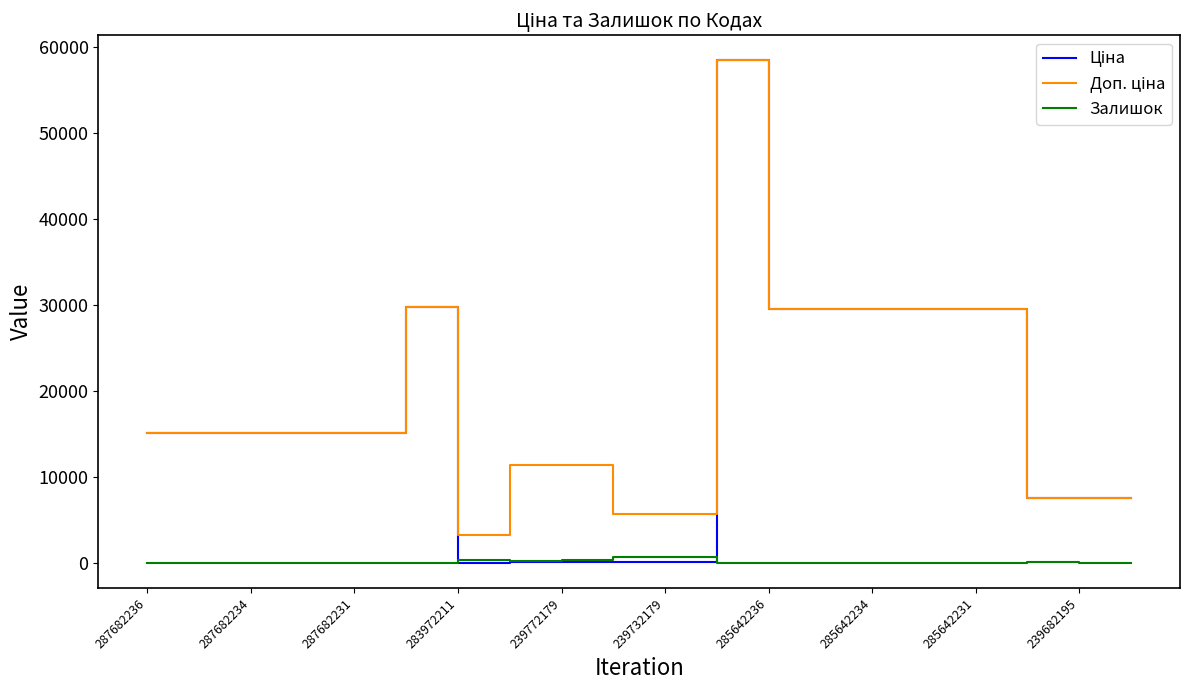

What is the maximum value shown in the chart?

58426.5